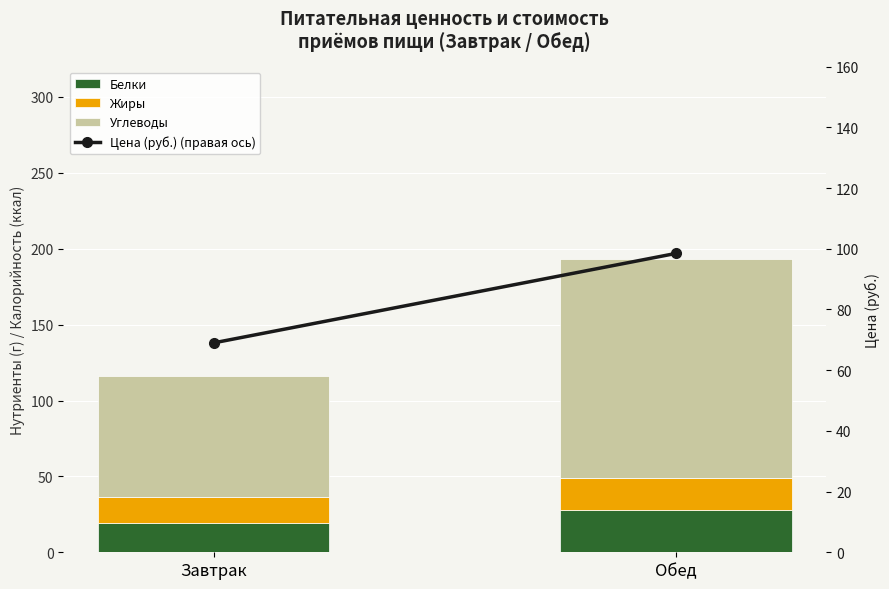

What is the spread (max minus min) of values at Обед?

123.2